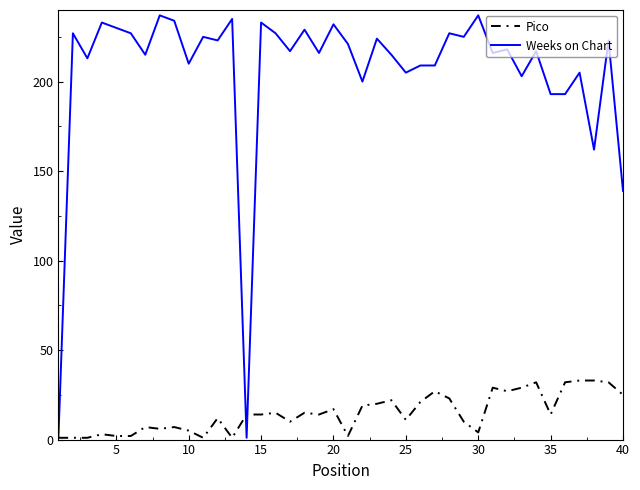

Which series has the largest total across all categories?

Weeks on Chart